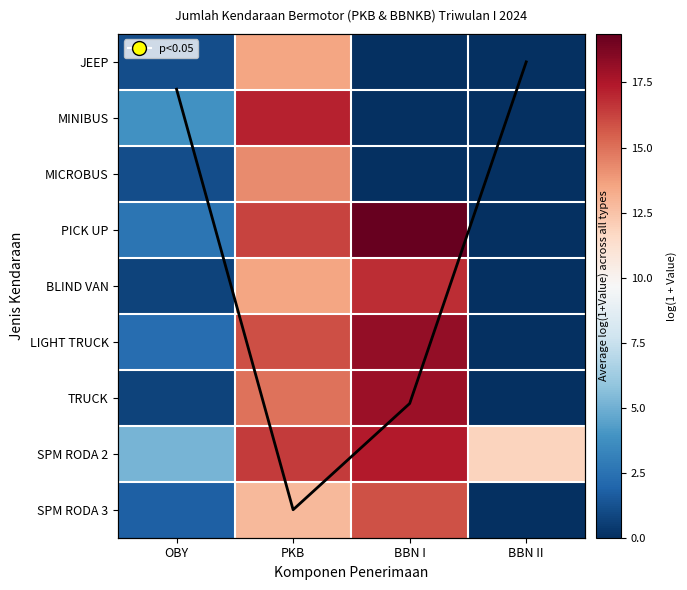

What is the sum of all MICROBUS values?

15.3